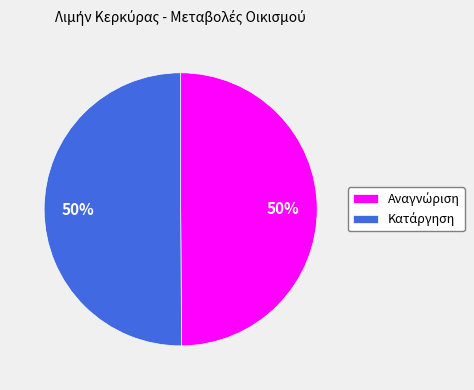

To the nearest percent, what is the average slice percentage?

50%